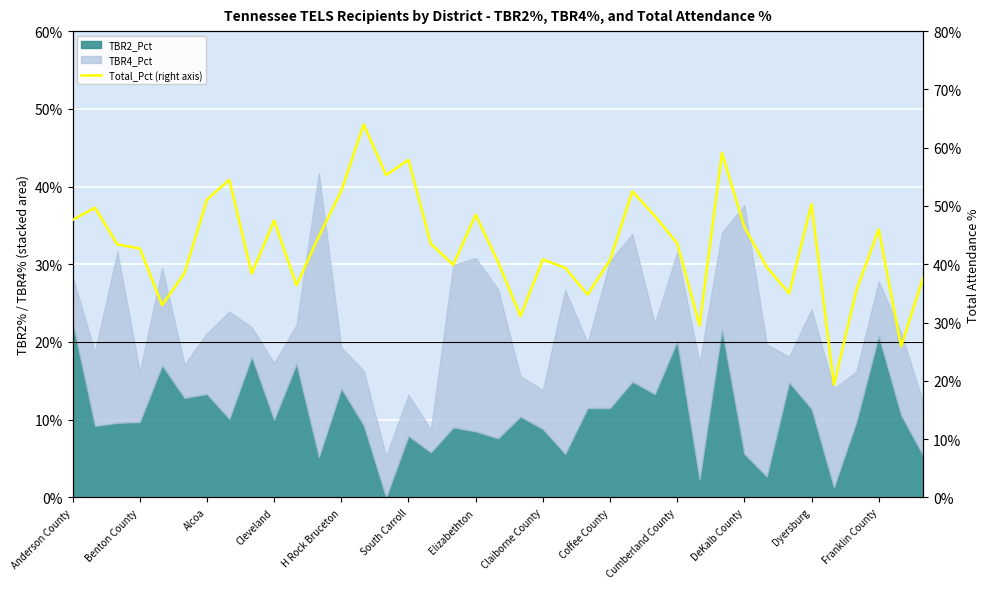

How many points are lower than both their immediate neighbors (excluding endpoints)?

11